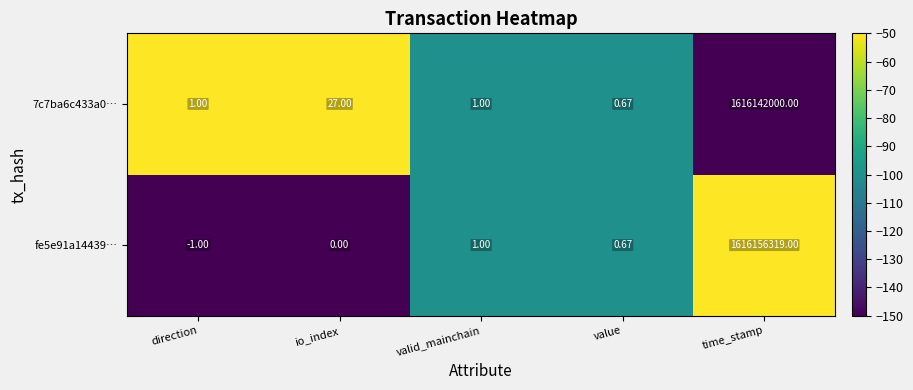

At which category is the sum across all series the highest?

time_stamp